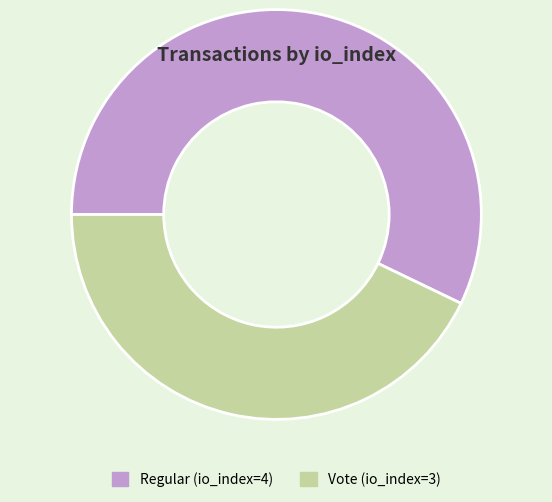

The Vote (io_index=3) slice represents 36% of the pie. True or false?

False